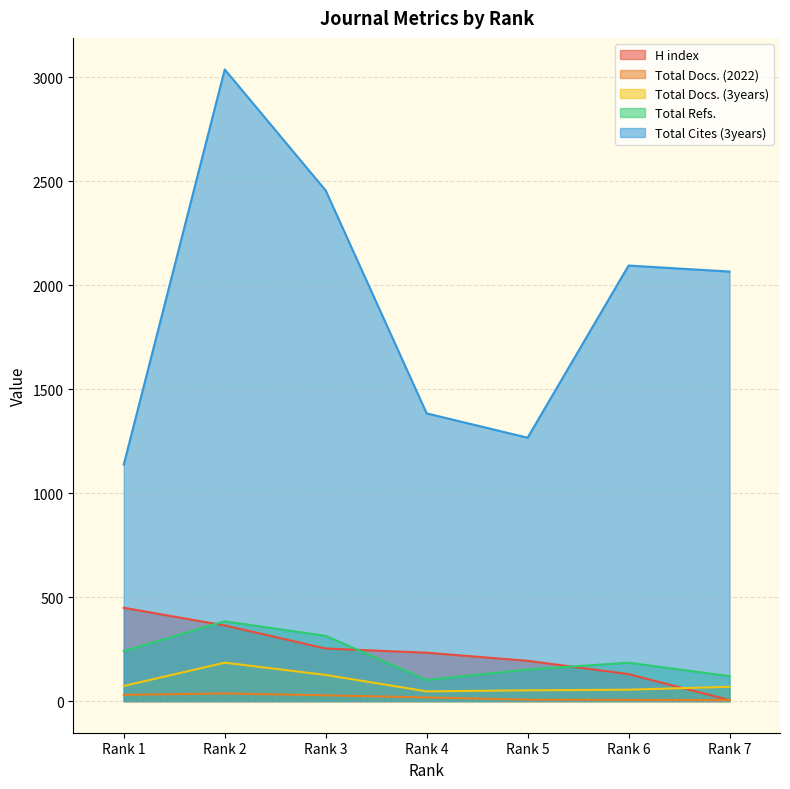

Which series has the largest total across all categories?

Total Cites (3years)